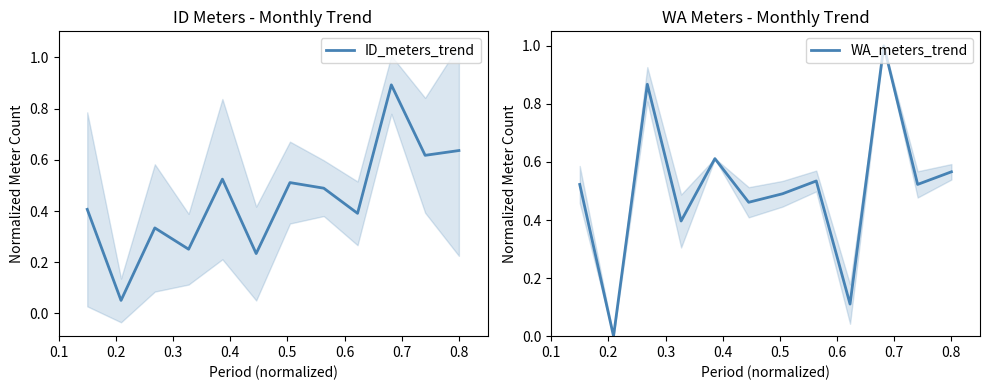

What is the difference between the maximum and minimum values in the WA_meters_trend series?

1.0